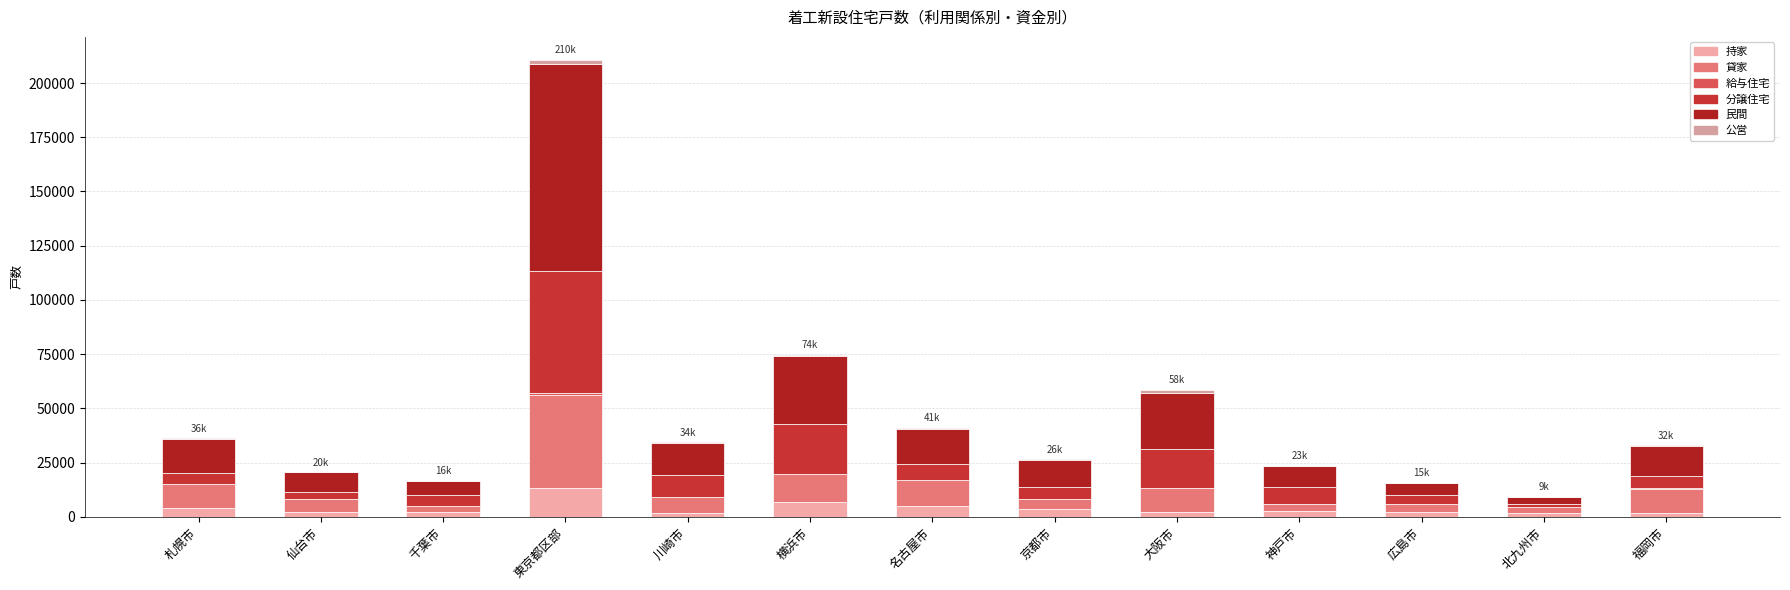

Does the chart contain stacked bars?

Yes